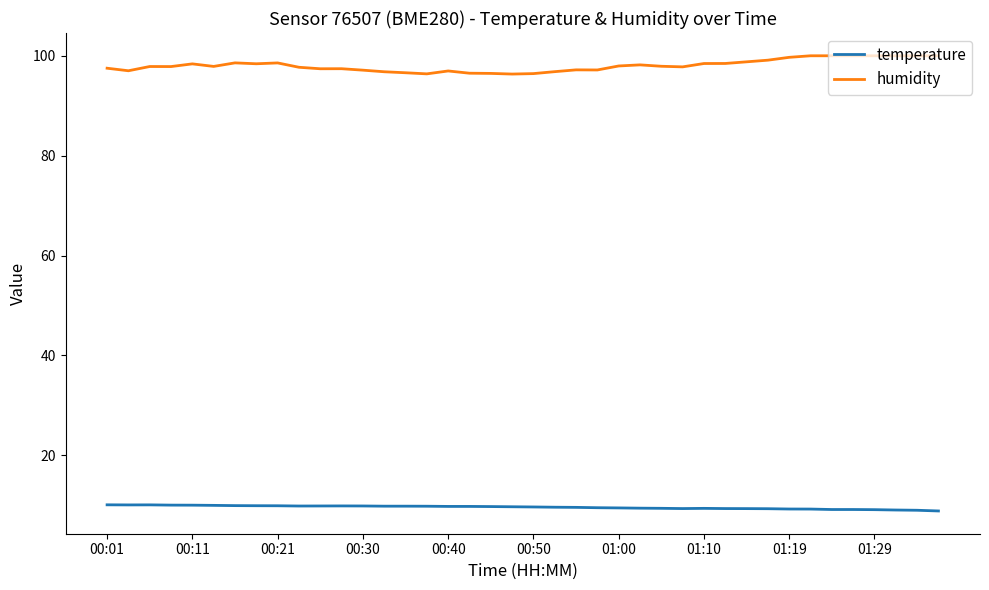

Does the chart display data point markers on the line(s)?

No